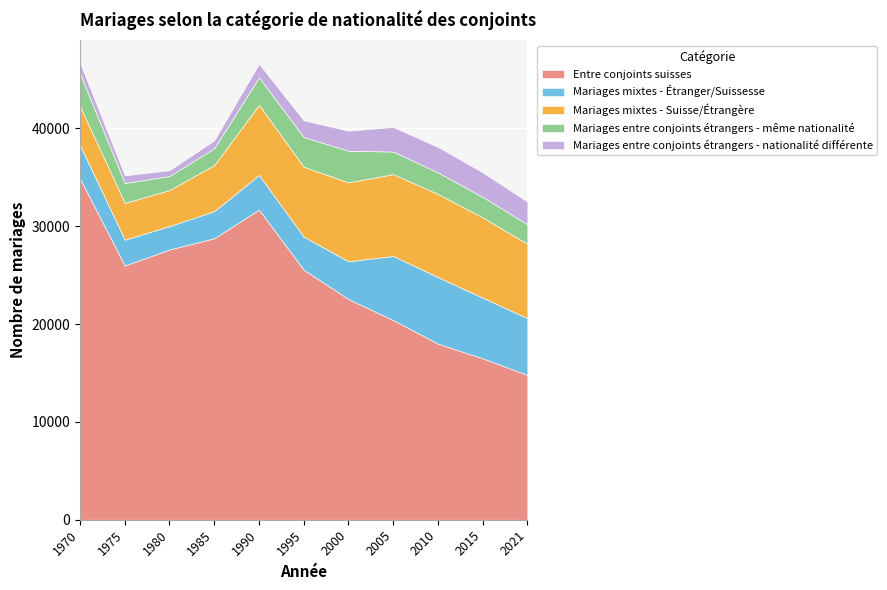

True or false: Entre conjoints suisses and Mariages entre conjoints étrangers - même nationalité intersect in this chart.

False